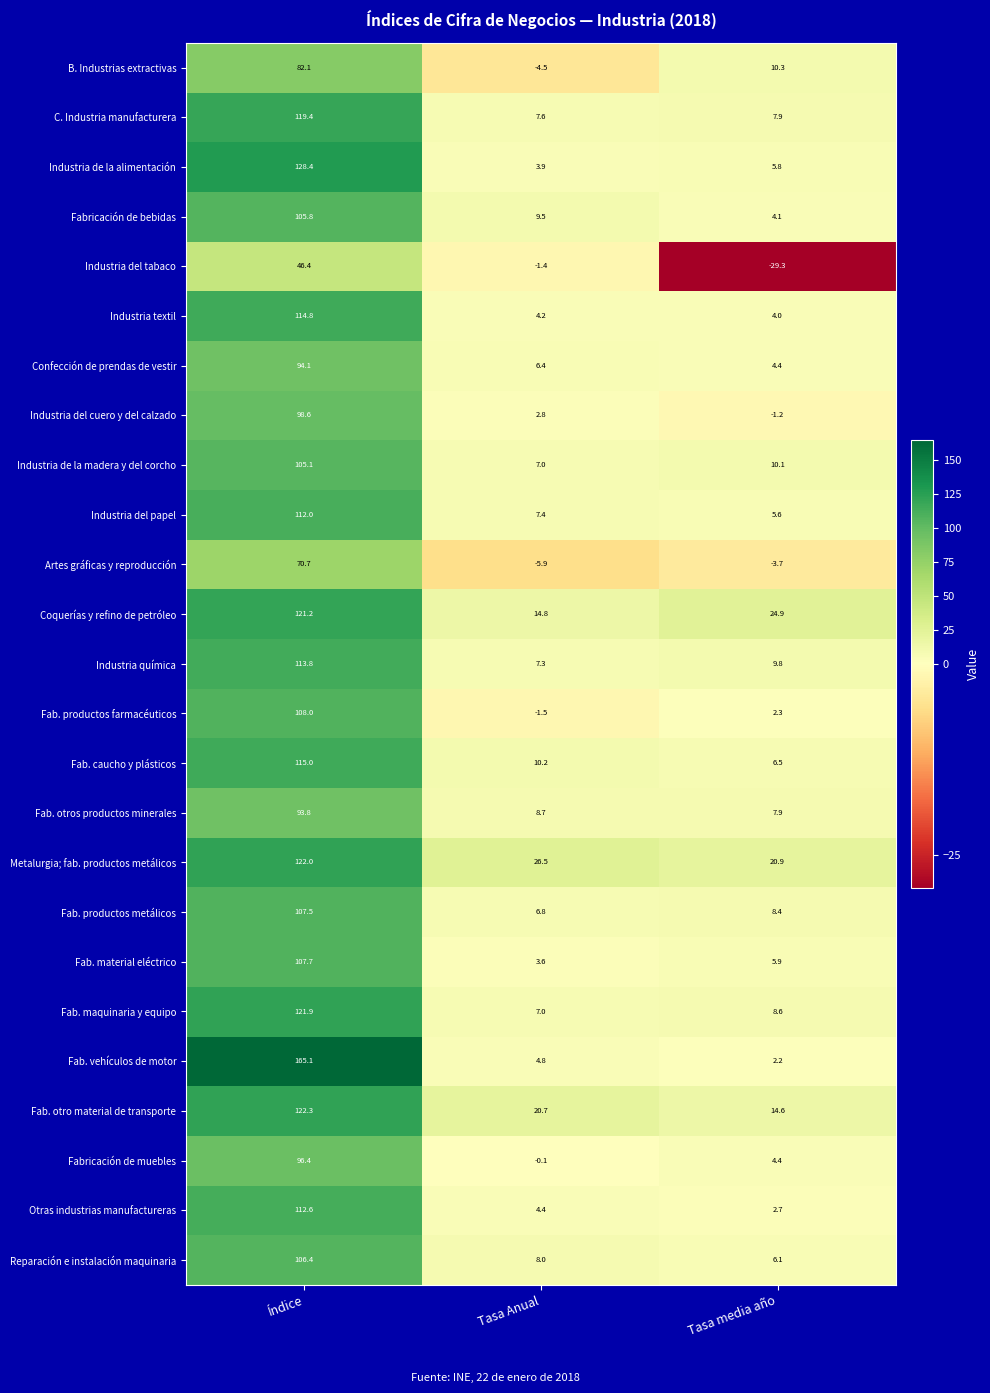

What is the difference between the Fab. caucho y plásticos values at Índice and Tasa media año?

108.5